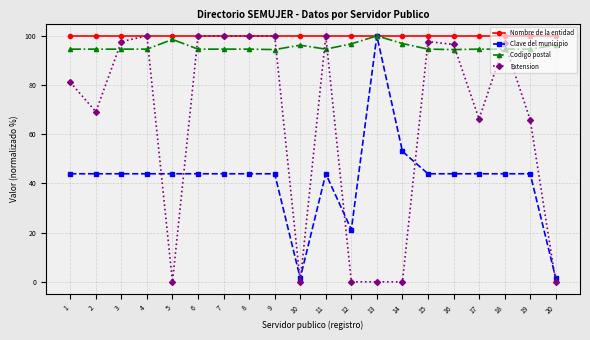

What are all the series names shown in the legend?

Nombre de la entidad, Clave del municipio, Codigo postal, Extension